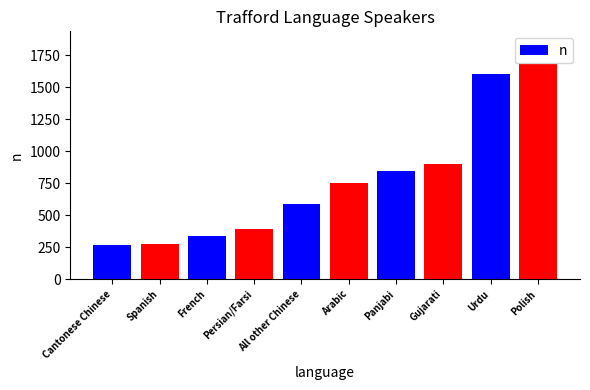

What is the smallest value displayed?

271